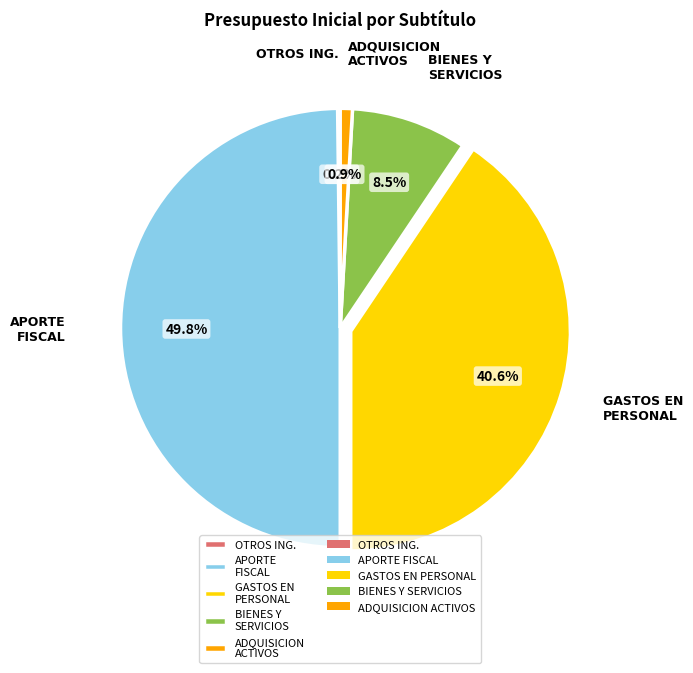

Which slice is the largest?

APORTE FISCAL